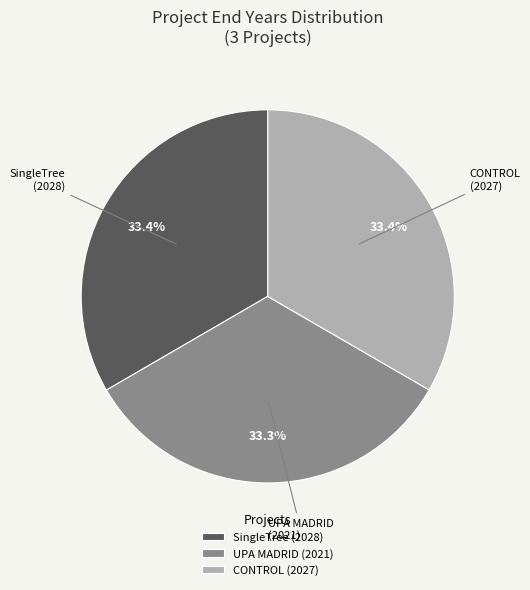

Does CONTROL (2027) account for over 50% of the chart?

No